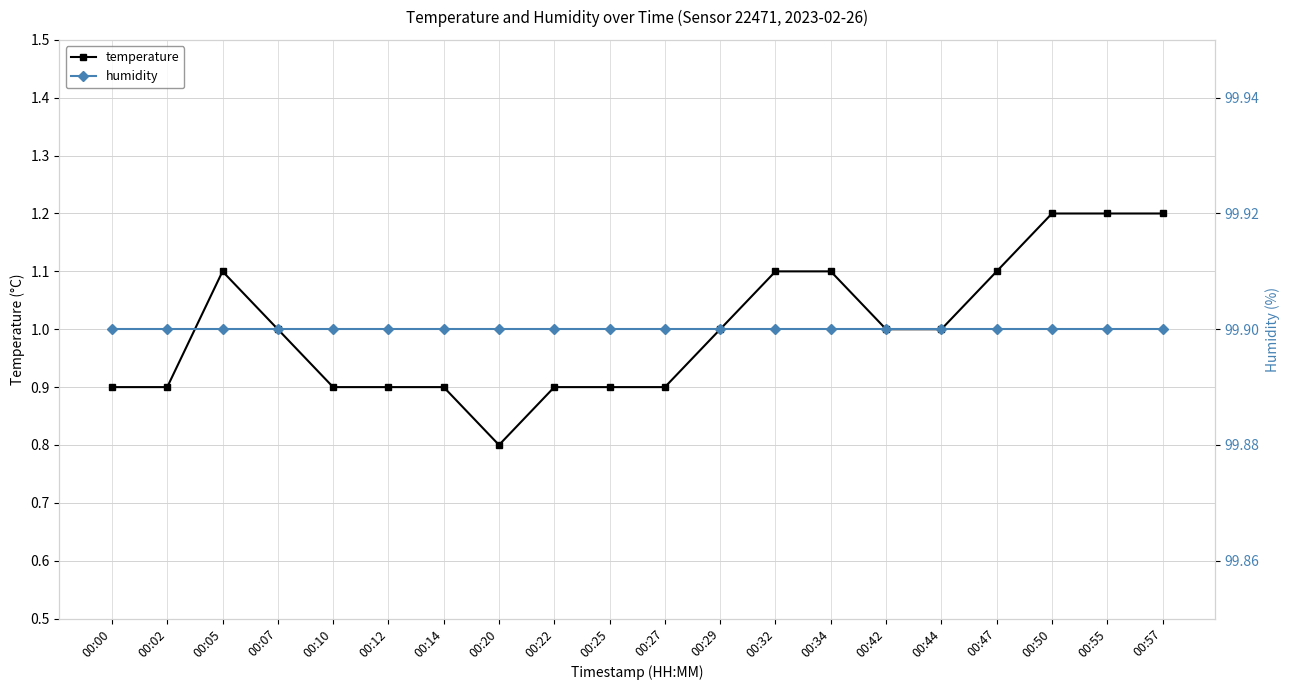

True or false: humidity and temperature intersect in this chart.

False